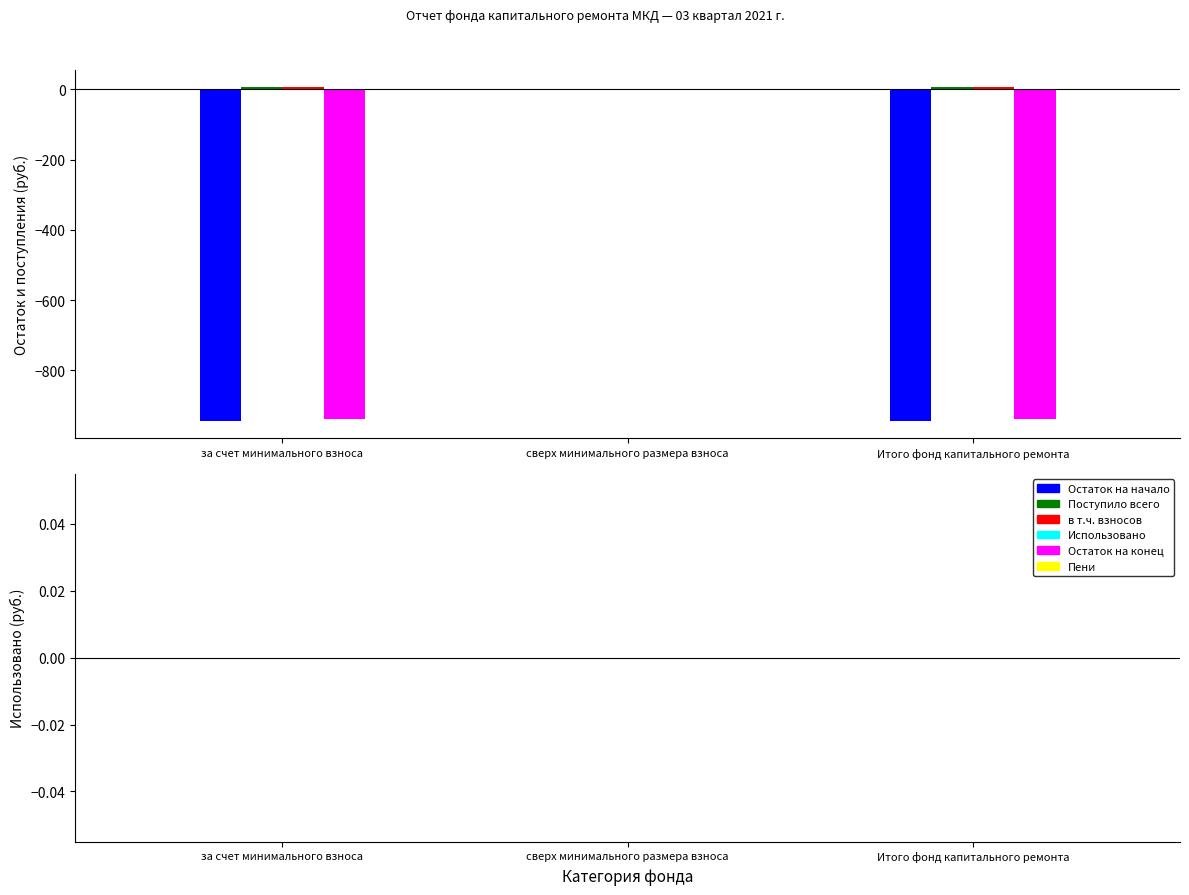

At which category is the sum across all series the highest?

сверх минимального размера взноса